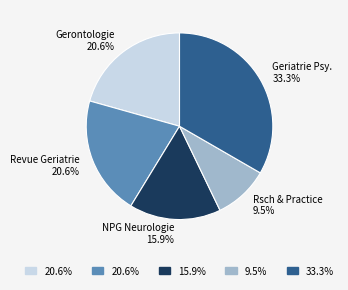

Is there any slice that represents more than half of the pie?

No